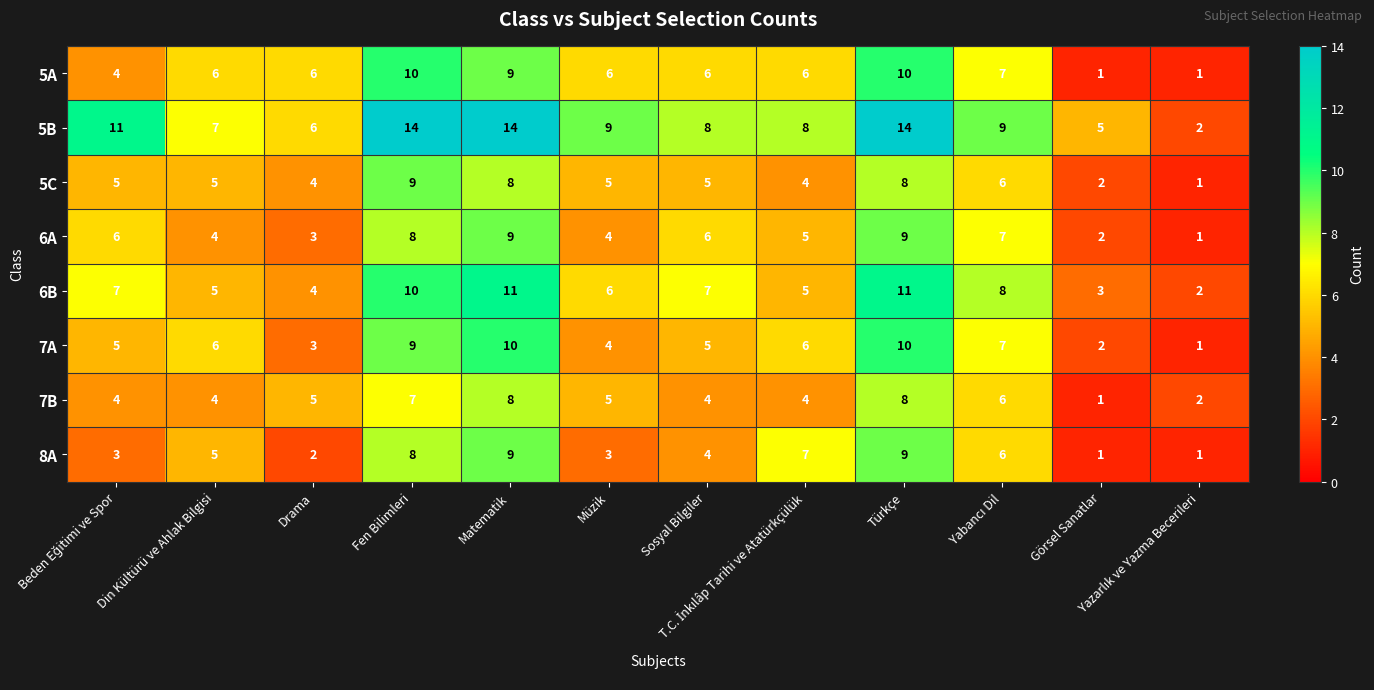

Which series has the largest total across all categories?

5B